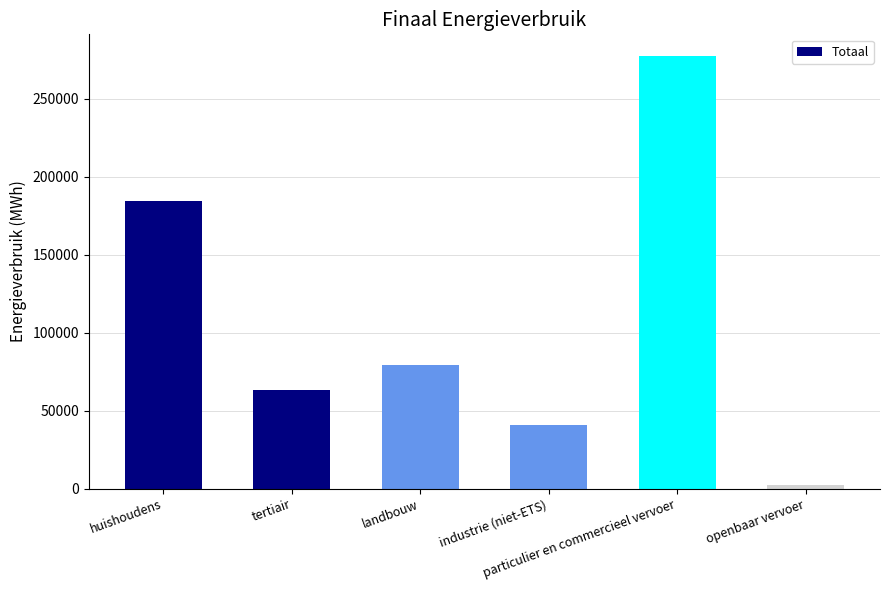

How many data points does each series have?

6